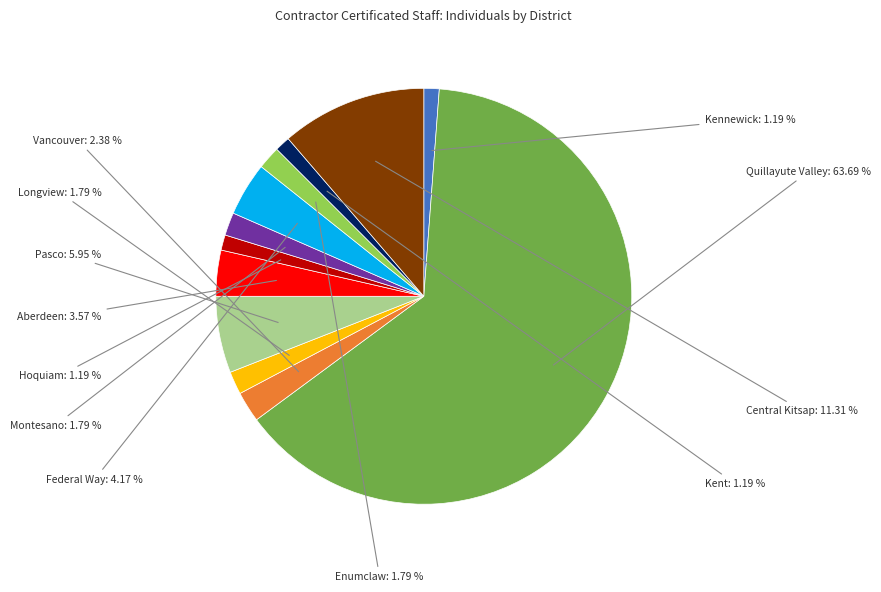

What percentage do Vancouver and Hoquiam together represent?

3.6%